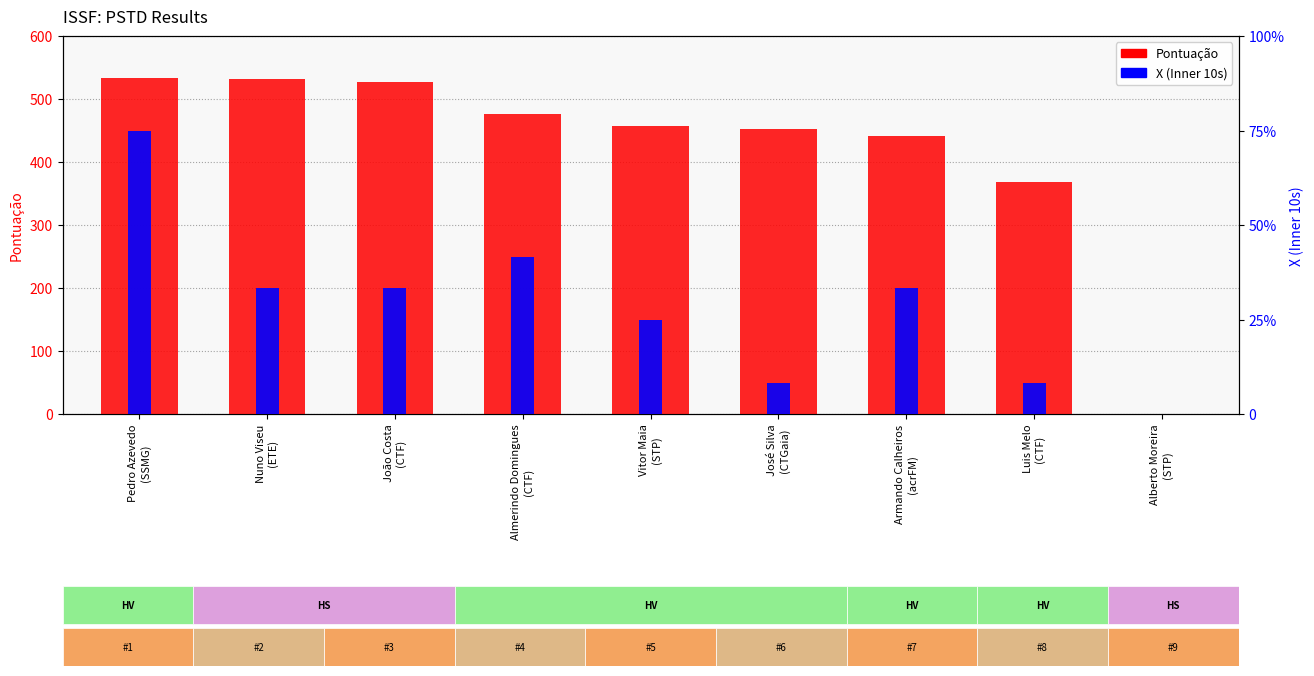

Read the X (Inner 10s) value at Almerindo Domingues
(CTF).

5